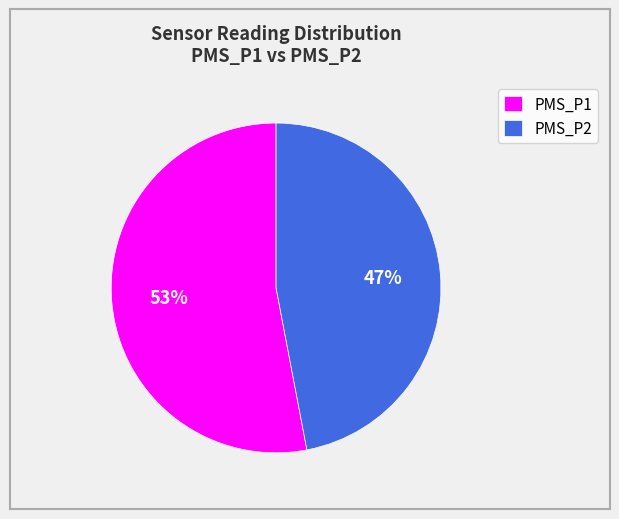

Is PMS_P2 the majority of the pie?

No